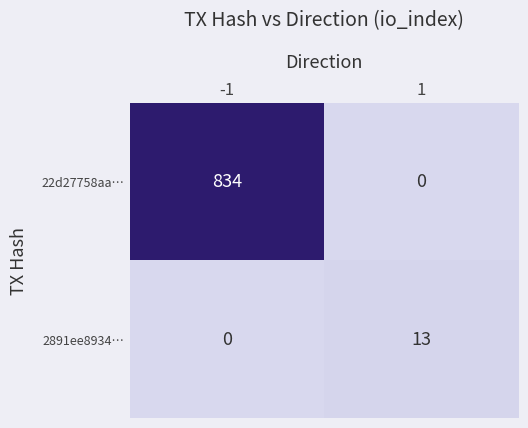

The value of 22d27758aa… at -1 is 834. True or false?

True